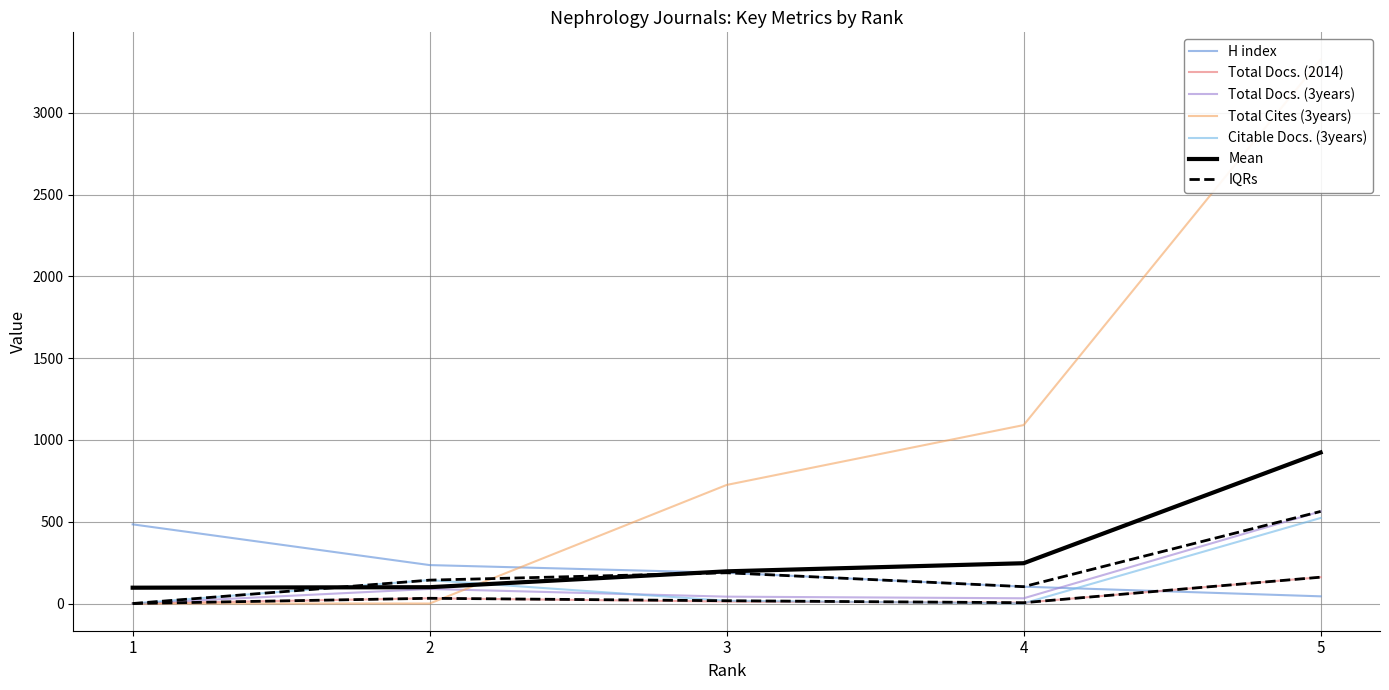

Which category has the highest value across all series?

5